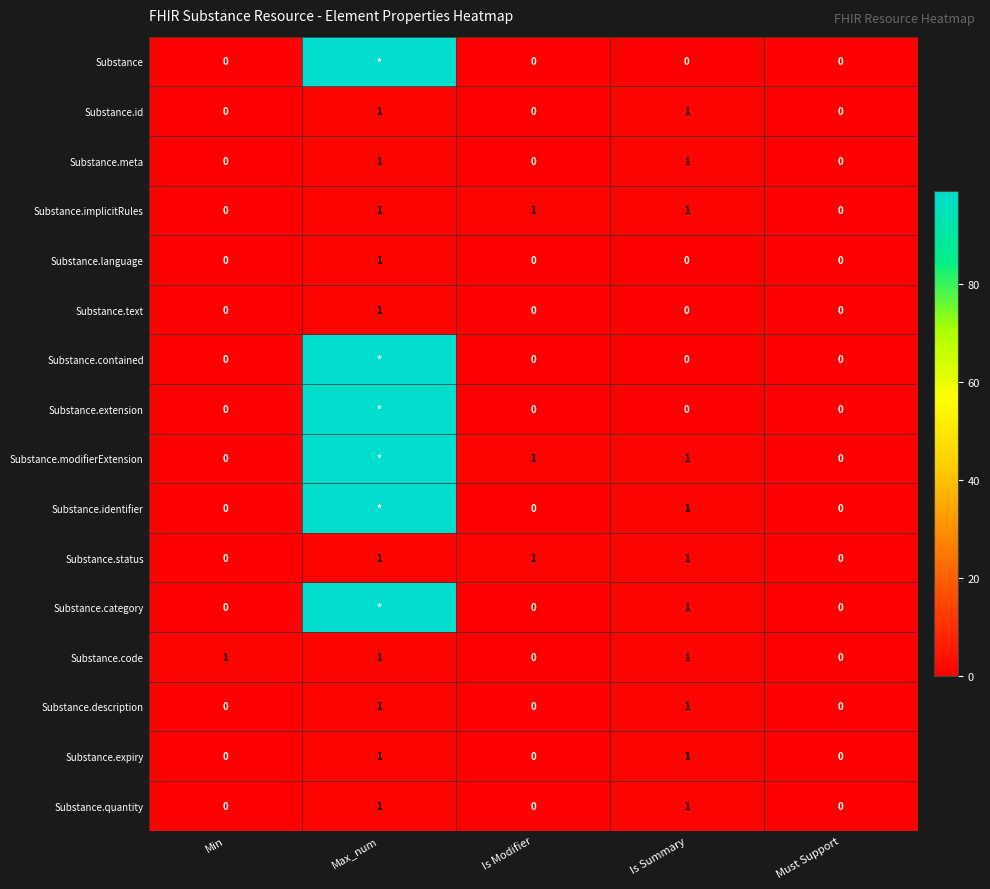

How many Substance.meta values are between 0 and 1?

5